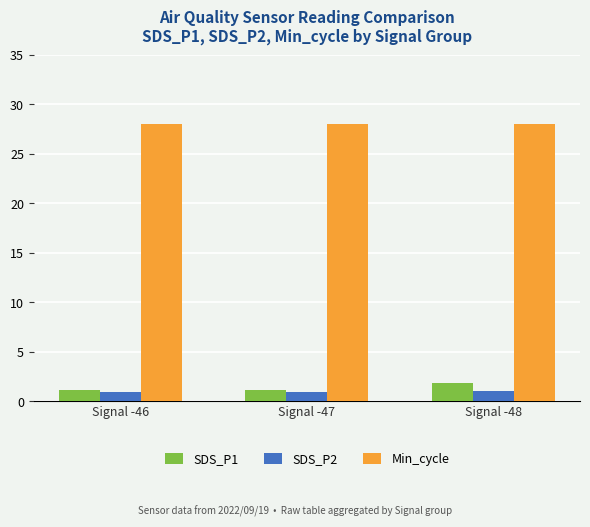

True or false: Min_cycle has a value of 13.1 at Signal -48.

False